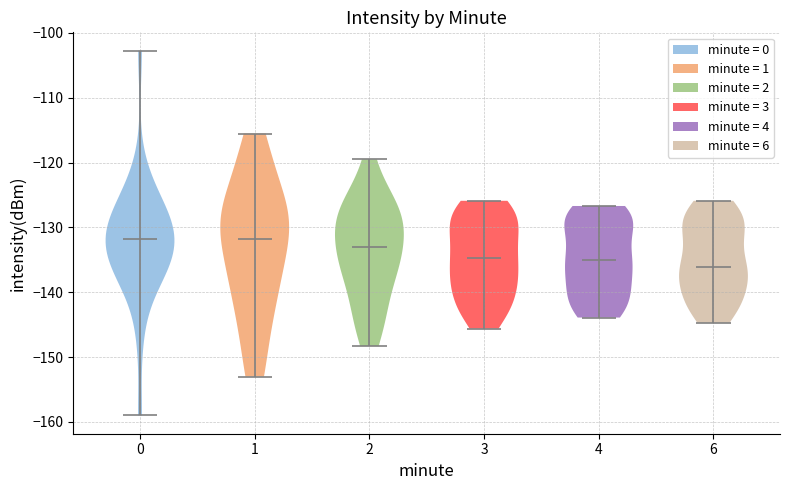

Which violin has the lowest median line?

6